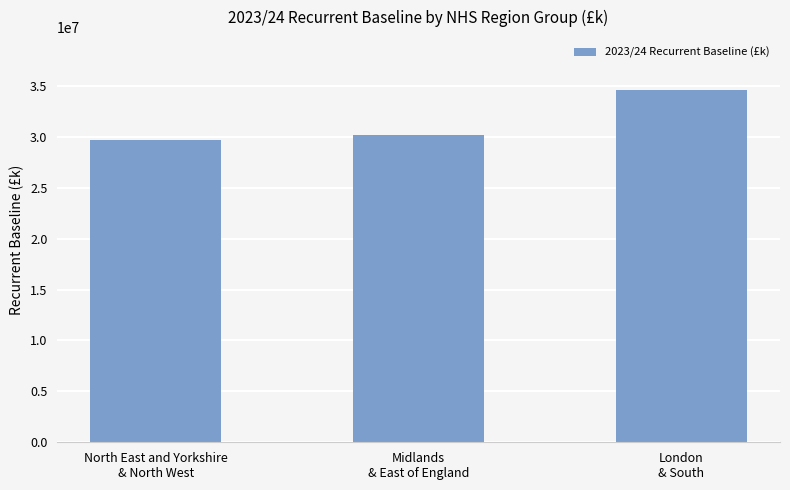

How many values are below 30219958?

1